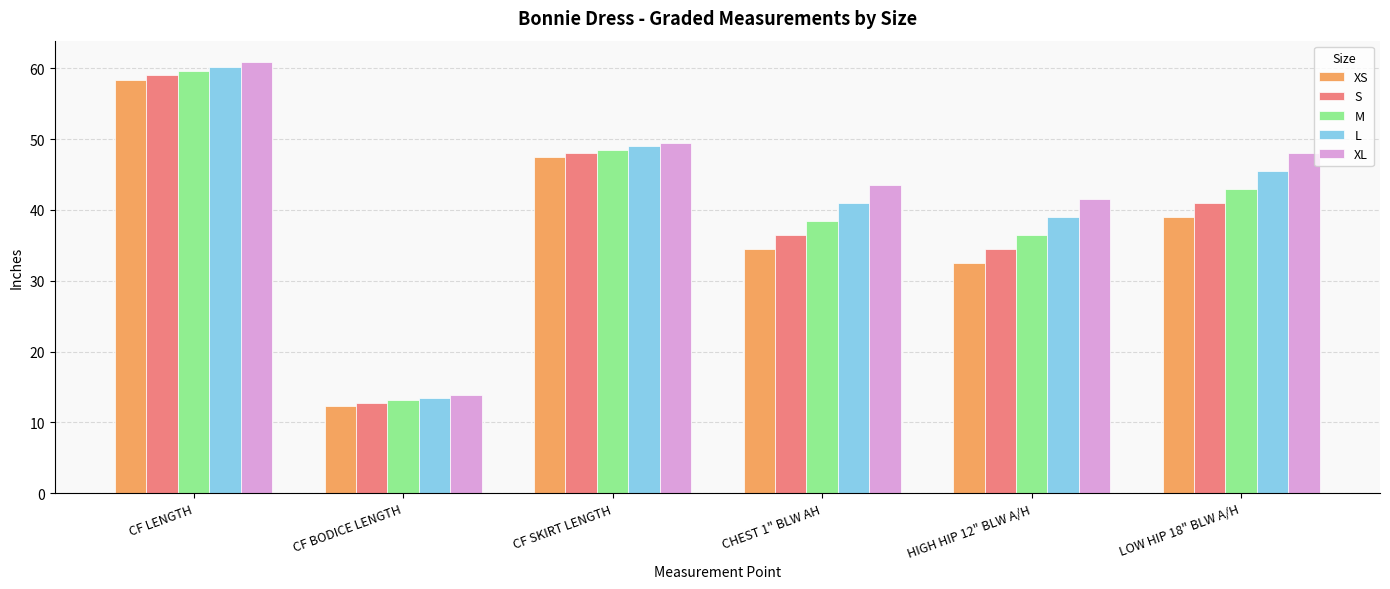

List the series in order of their peak value, highest first.

XL, L, M, S, XS